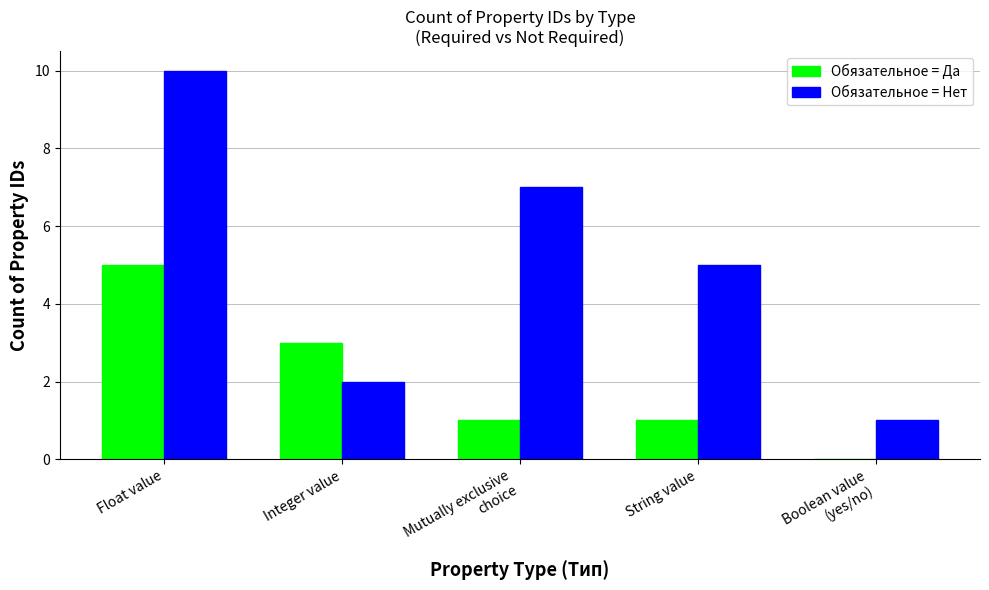

Does the chart contain stacked bars?

No